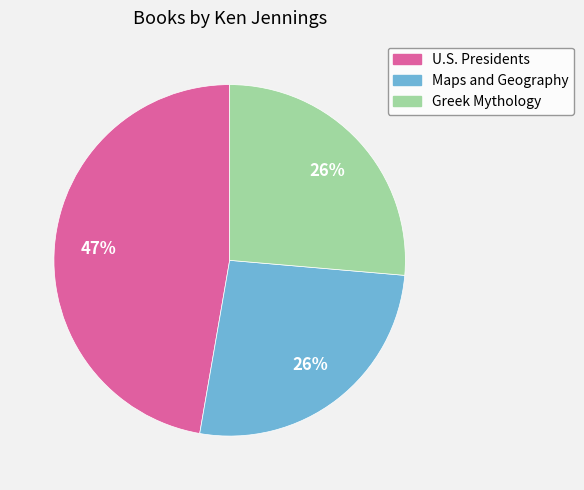

What is the largest slice in the pie chart?

U.S. Presidents